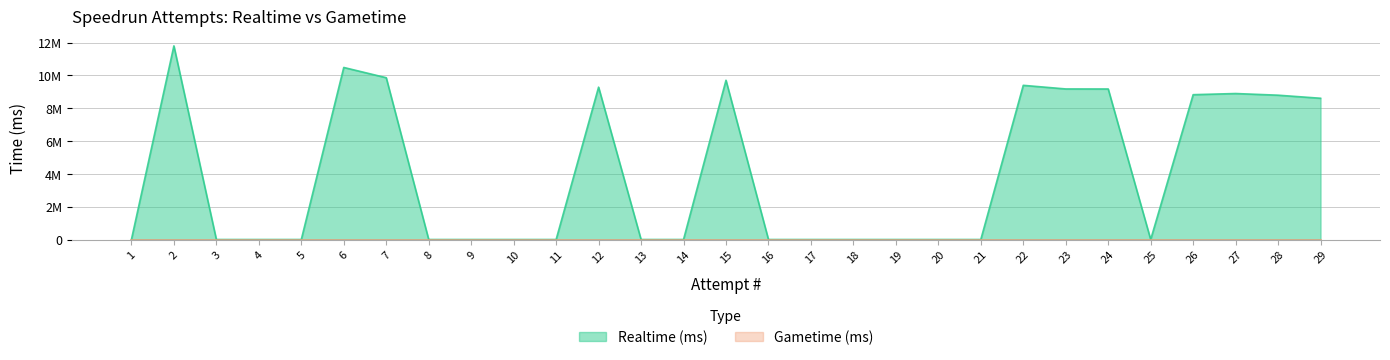

Rank the categories by value from lowest to highest.

1, 3, 4, 5, 8, 9, 10, 11, 13, 14, 16, 17, 18, 19, 20, 21, 25, 29, 28, 26, 27, 24, 23, 12, 22, 15, 7, 6, 2